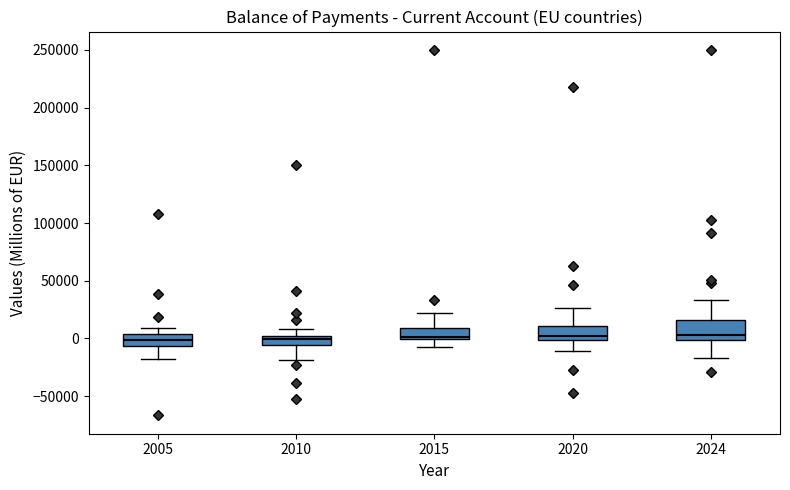

Where does the upper whisker of the box at x = 2010 end on the y-axis? The values are not printed on the chart, so give them approximately, as read against the axis.

10000